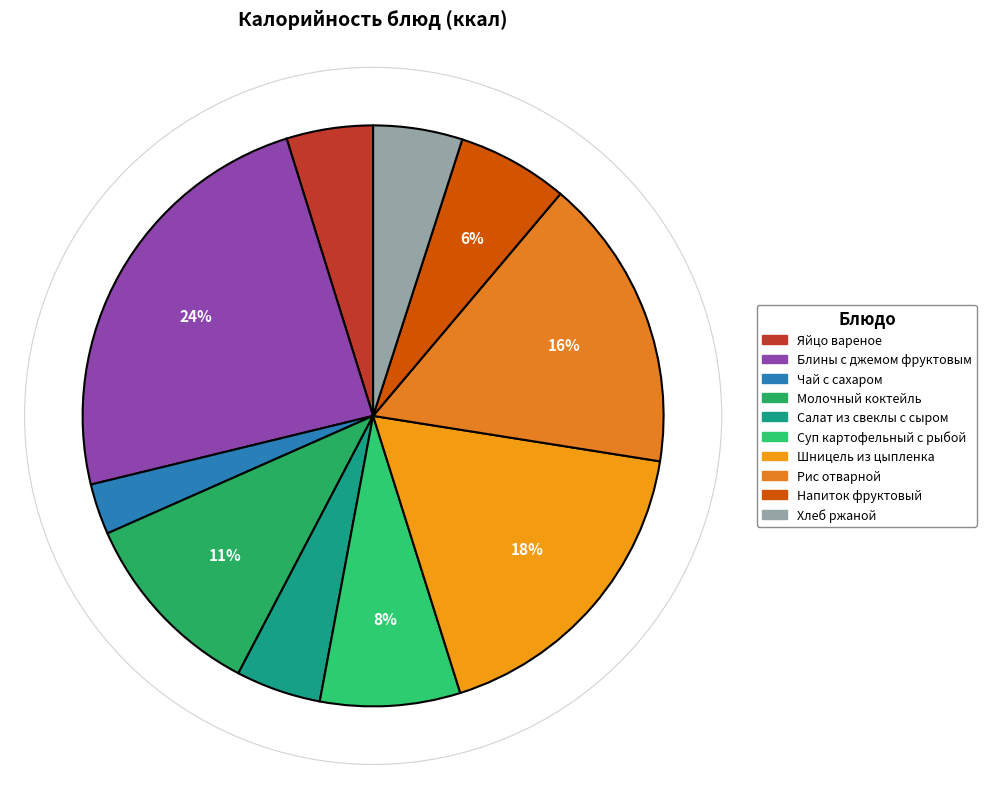

The Шницель из цыпленка slice represents 18% of the pie. True or false?

True